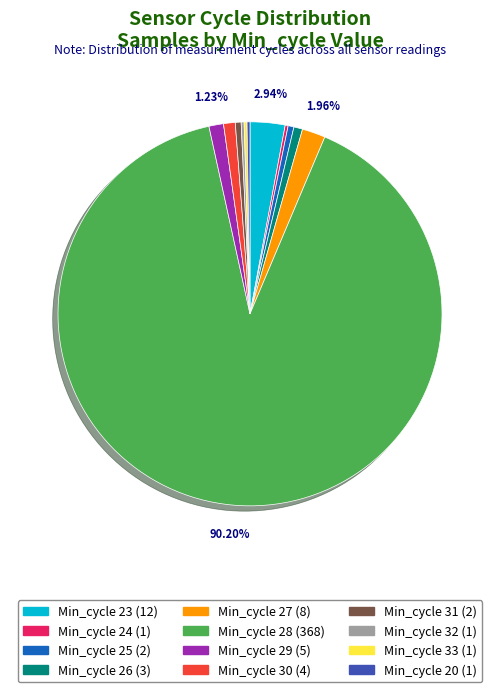

Is there any slice that represents more than half of the pie?

Yes